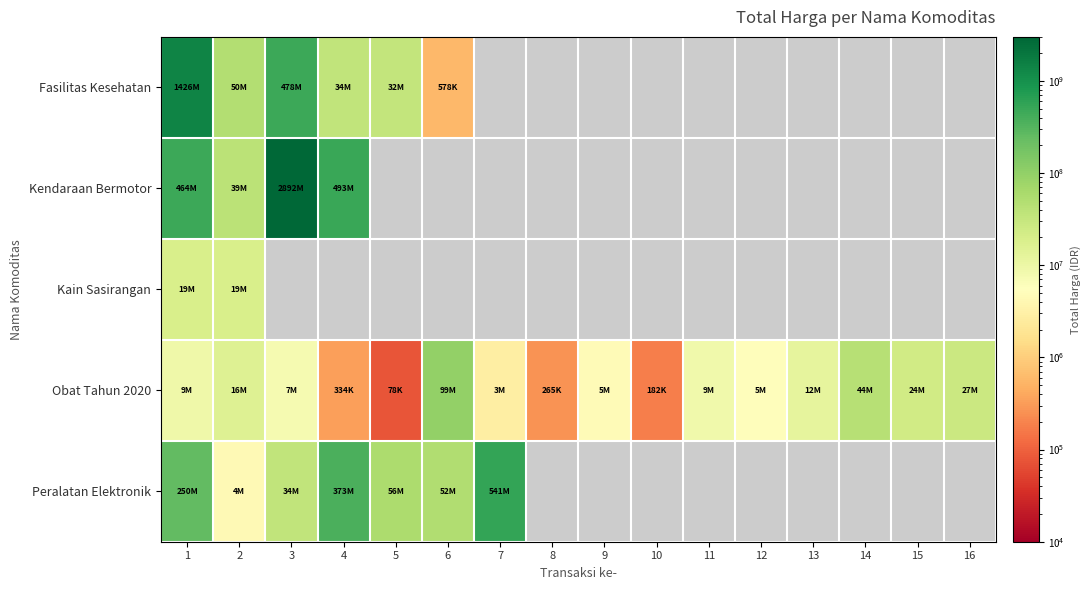

What is the difference between the maximum and minimum values in the Kendaraan Bermotor series?

2852682000.0